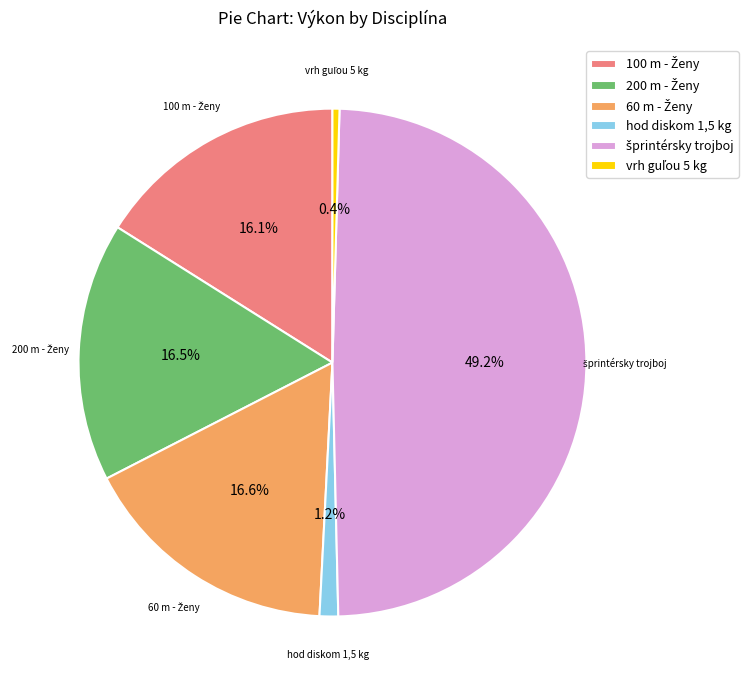

Is there any slice that represents more than half of the pie?

No